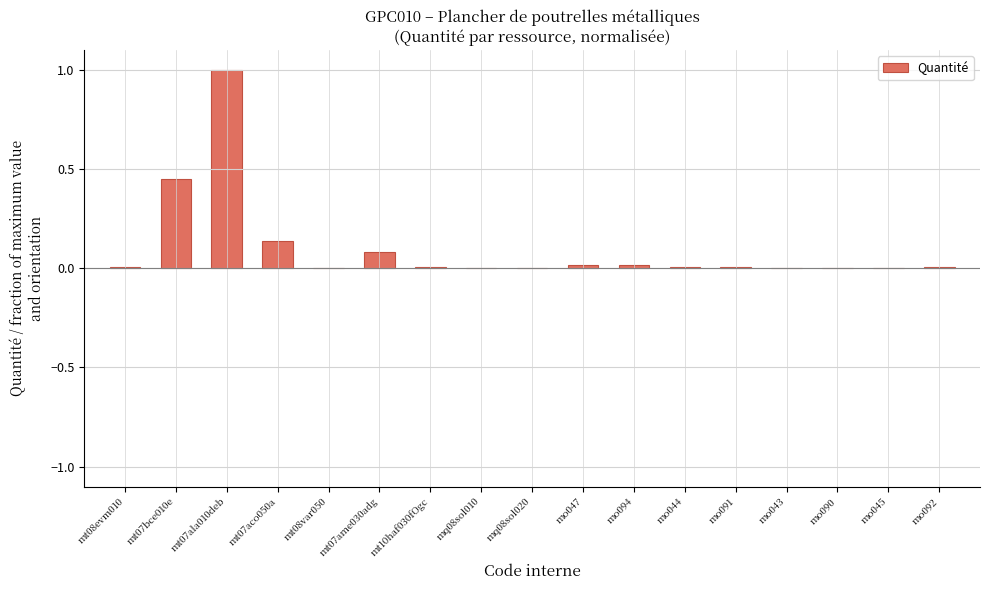

What is the maximum value shown in the chart?

1.0